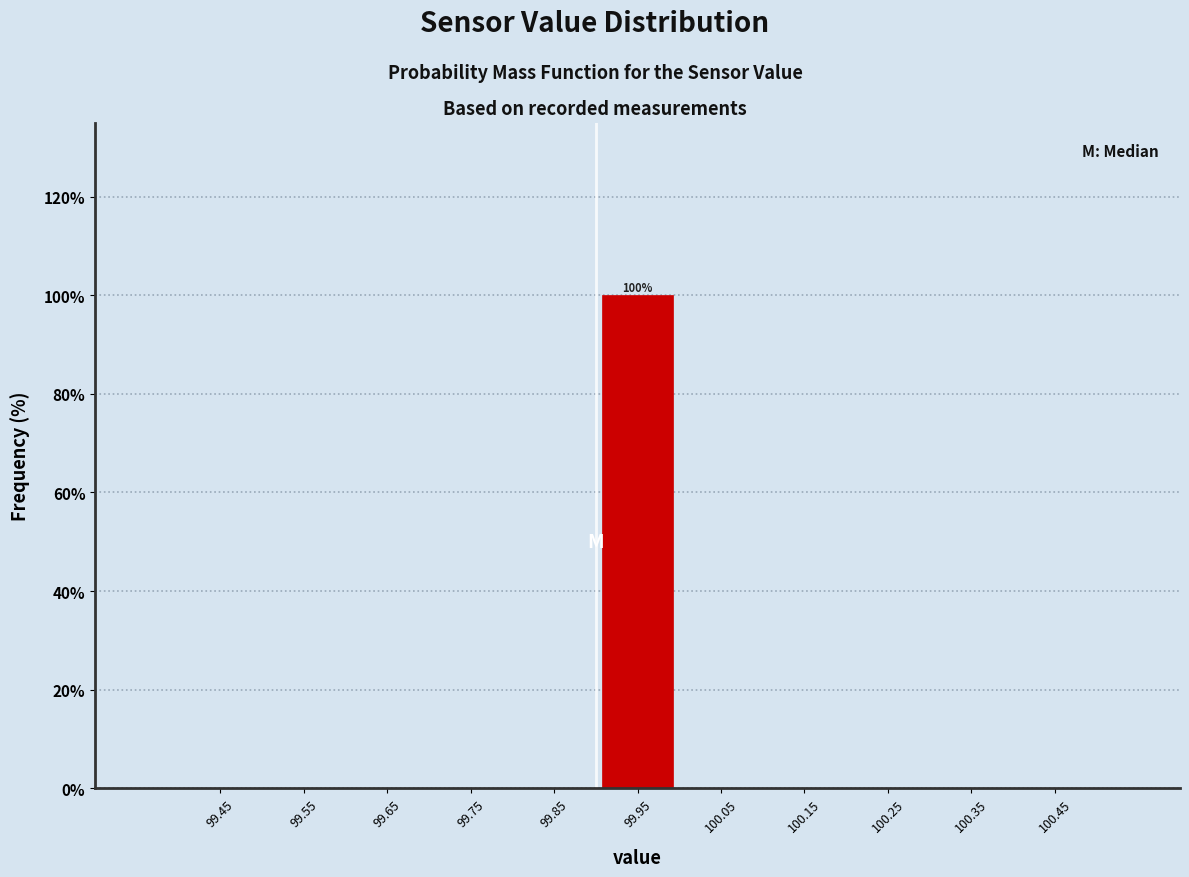

Reading right to left, list all the values displayed in this chart.

100.45=0	100.35=0	100.25=0	100.15=0	100.05=0	99.95=100	99.85=0	99.75=0	99.65=0	99.55=0	99.45=0